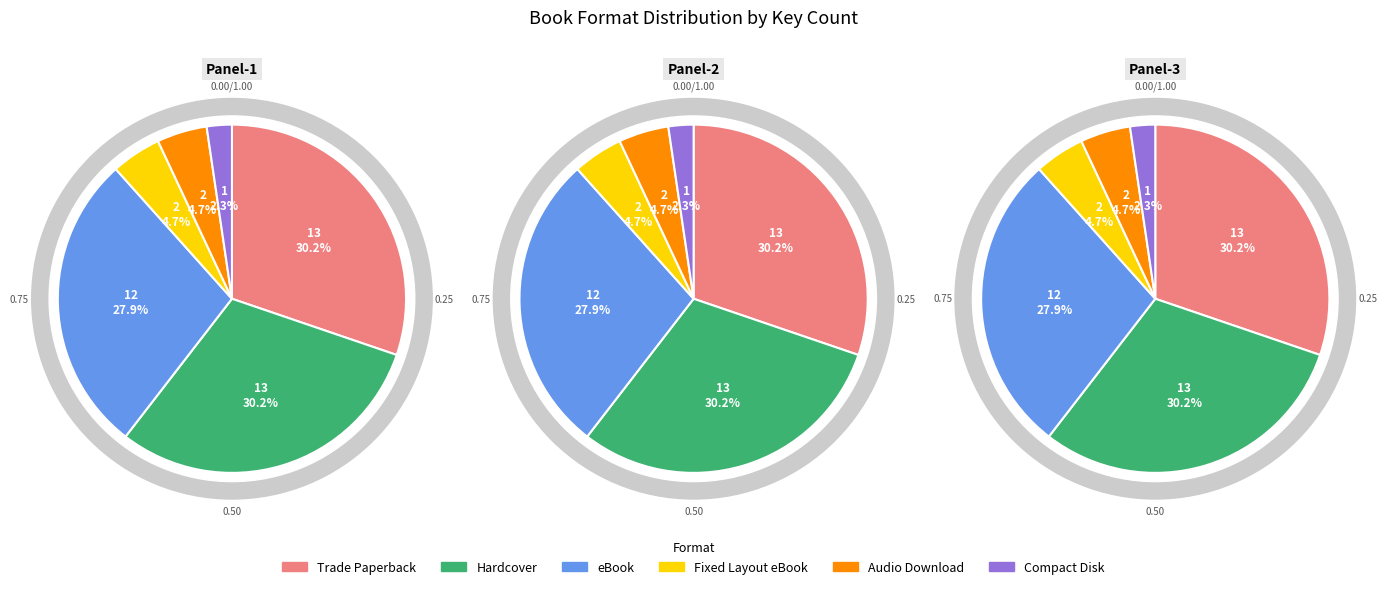

How many slices are in this pie chart?

6